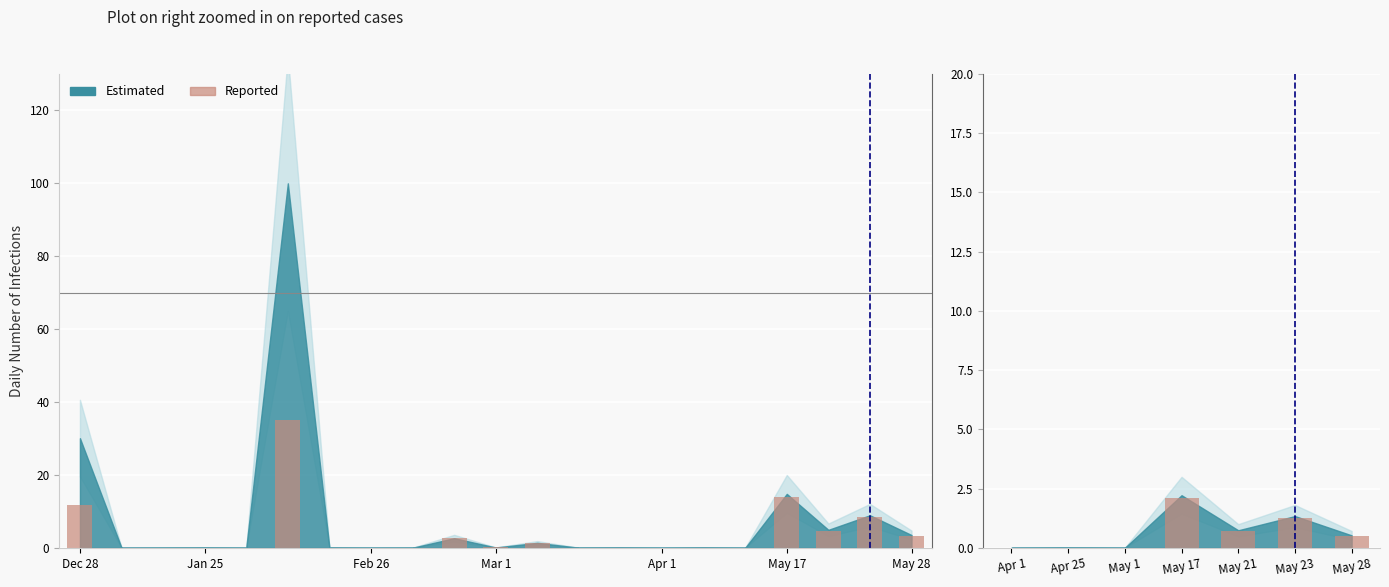

What is the difference between the maximum and minimum values?

2.1